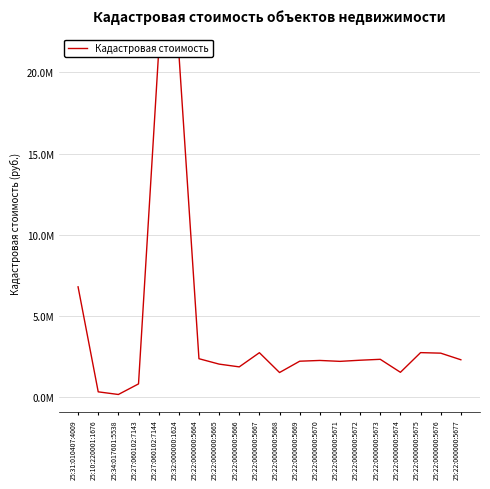

At which label does the data first exceed 2264998?

25:31:010407:4009